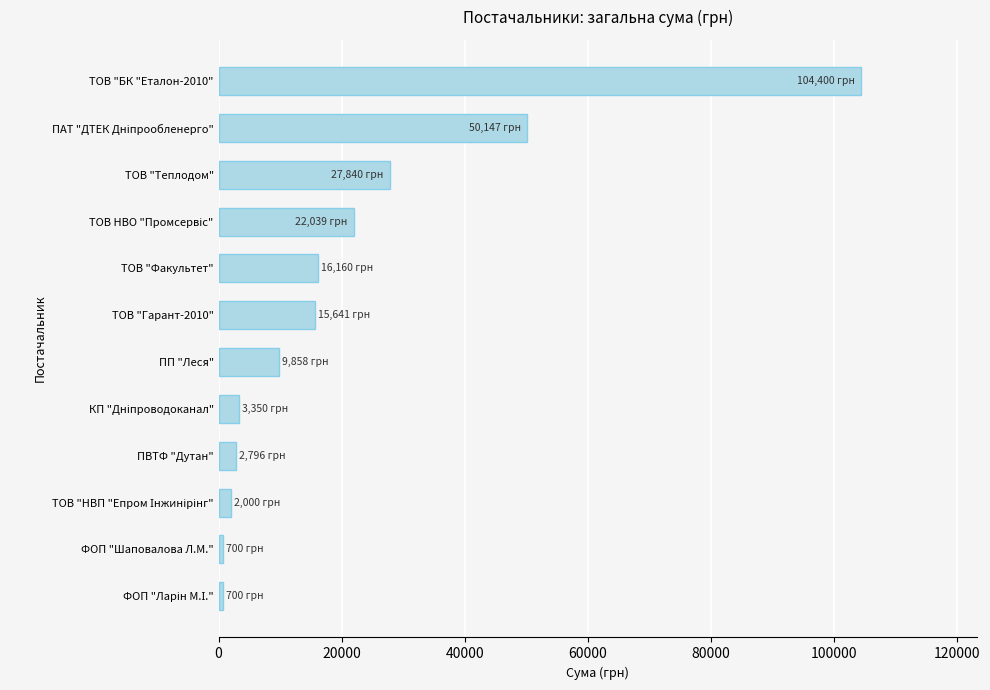

What is the average value?

21302.6